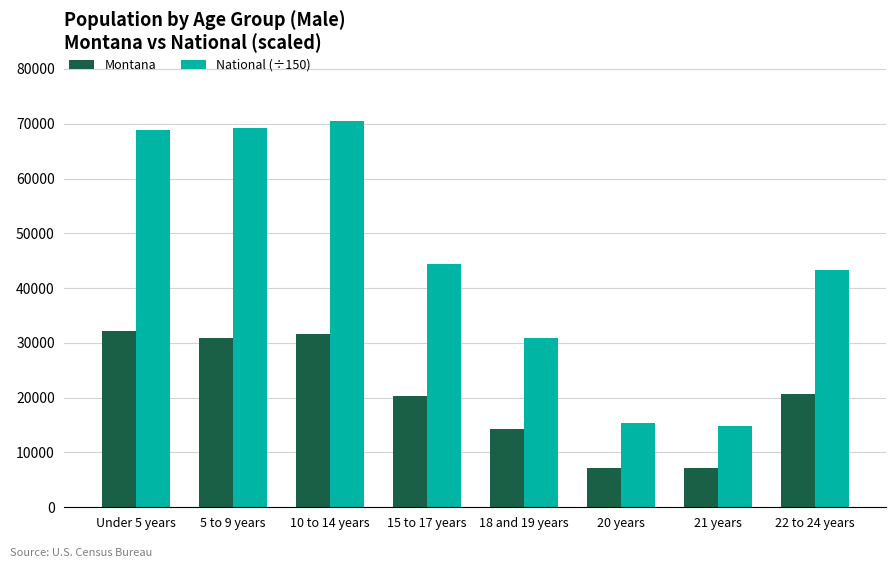

Rank the series by their average value, from lowest to highest.

Montana, National (÷150)